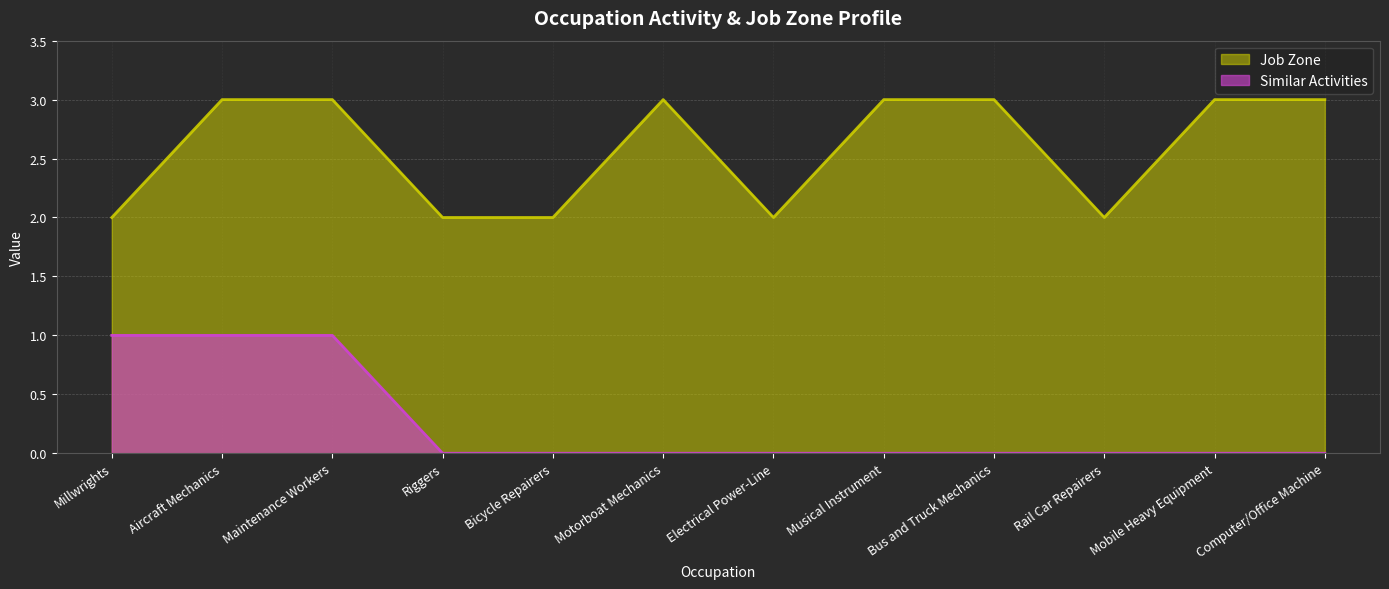

How many data points does each series have?

12